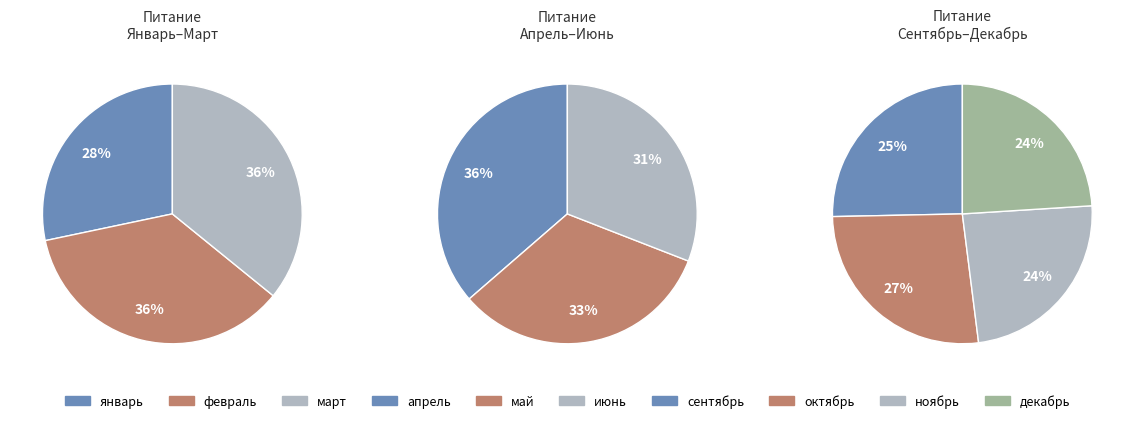

To the nearest percent, what is the difference between the largest and smallest slice percentages?

3%